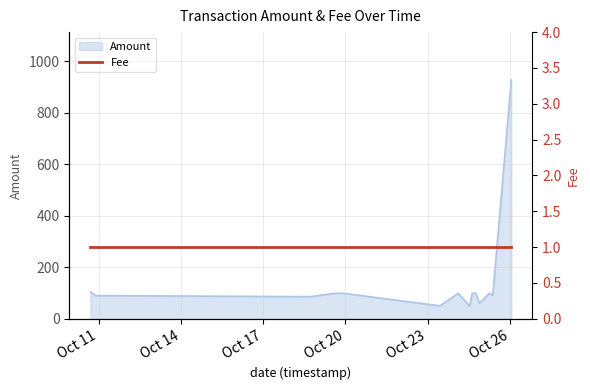

Reading right to left, what are all the values shown in this chart?

928.2	91.2	99.0	59.8	99.0	99.0	49.0	99.0	50.0	99.0	98.5	85.6	89.7	90.7	102.4	103.4